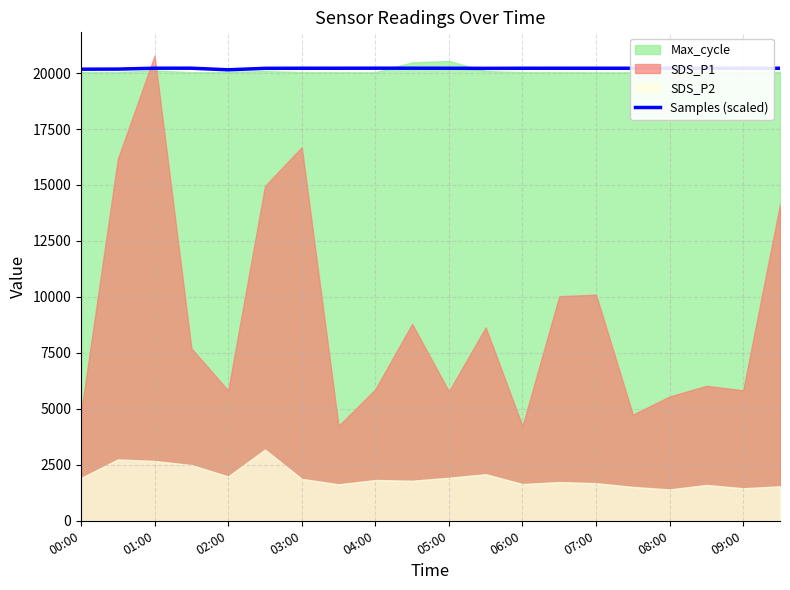

What is the change in value from 15 to 19?

-2.0